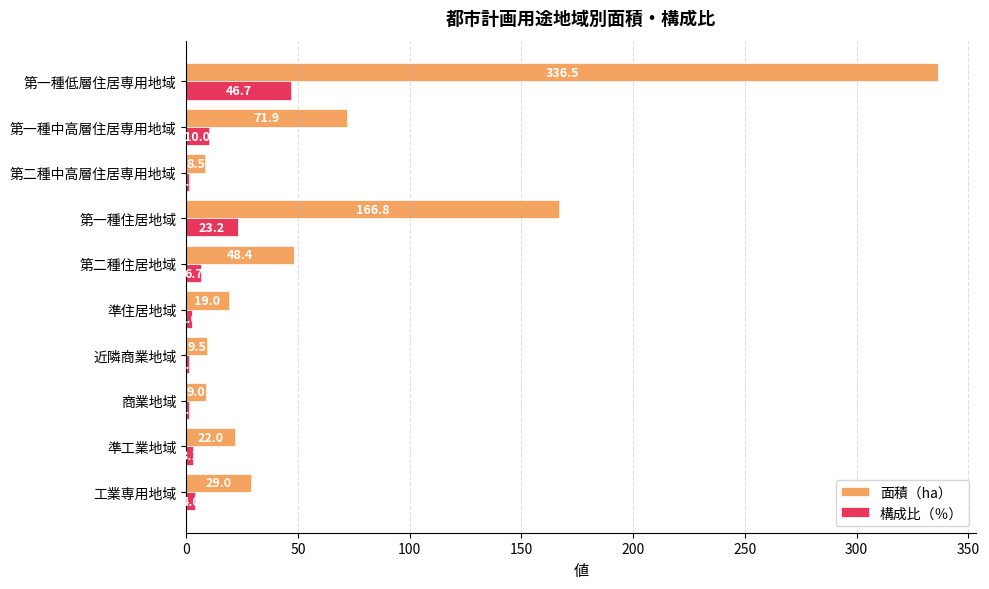

What is the smallest value displayed?

1.2